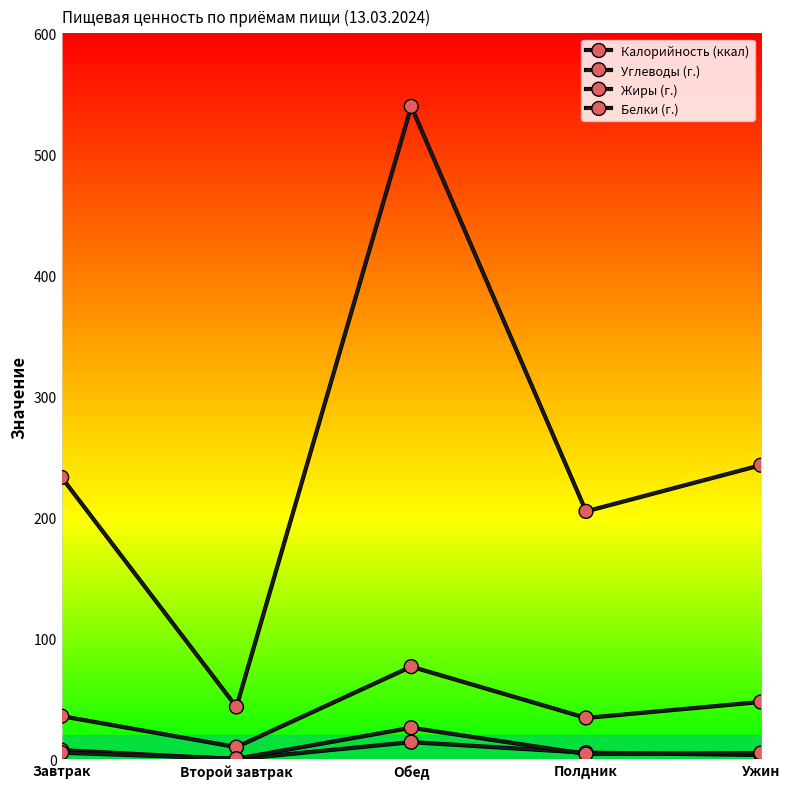

What position from the right is Обед?

3